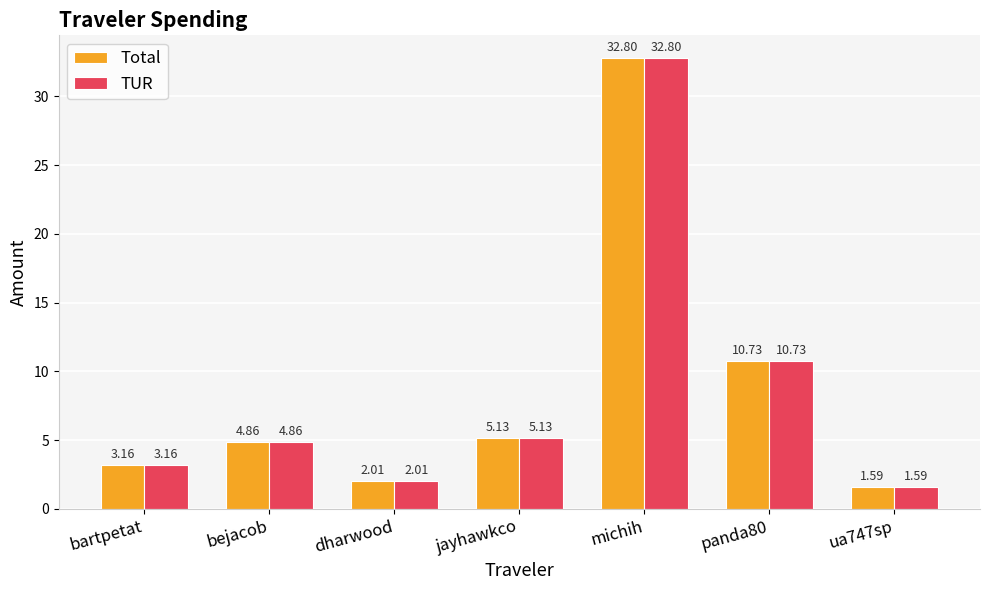

What is the difference between the Total values at bejacob and jayhawkco?

0.3